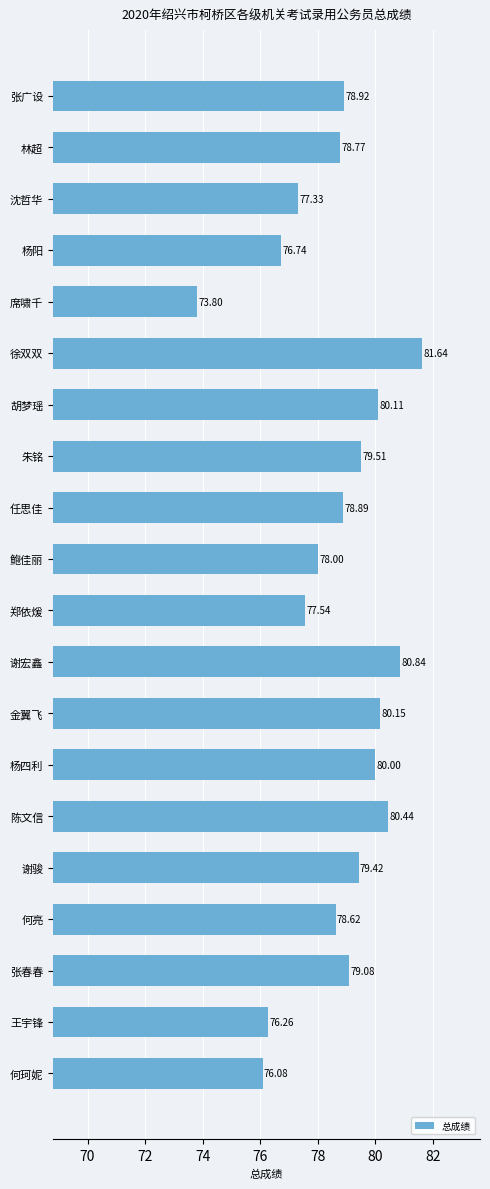

Rank the categories by value from lowest to highest.

席啸千, 何珂妮, 王宇锋, 杨阳, 沈哲华, 郑依煖, 鲍佳丽, 何亮, 林超, 任思佳, 张广设, 张春春, 谢骏, 朱铭, 杨四利, 胡梦瑶, 金翼飞, 陈文信, 谢宏鑫, 徐双双